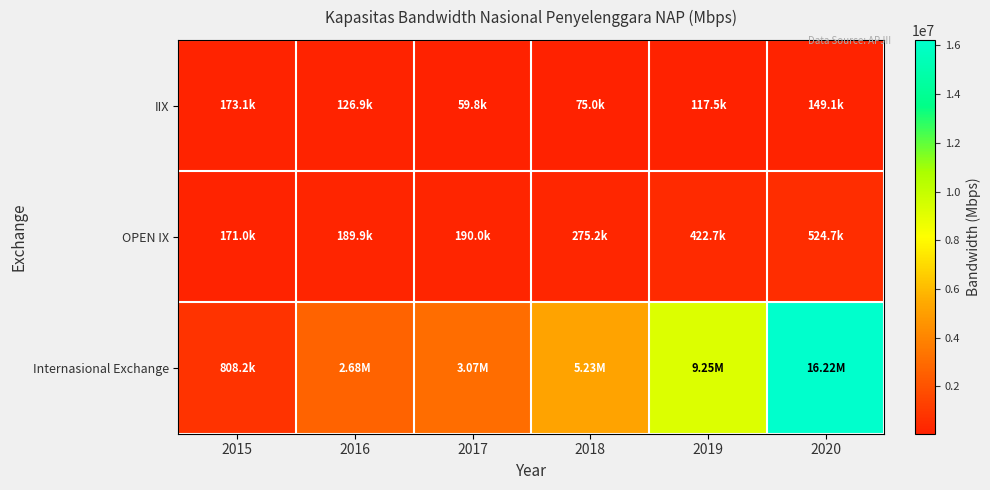

Which series has the widest spread of values?

Internasional Exchange